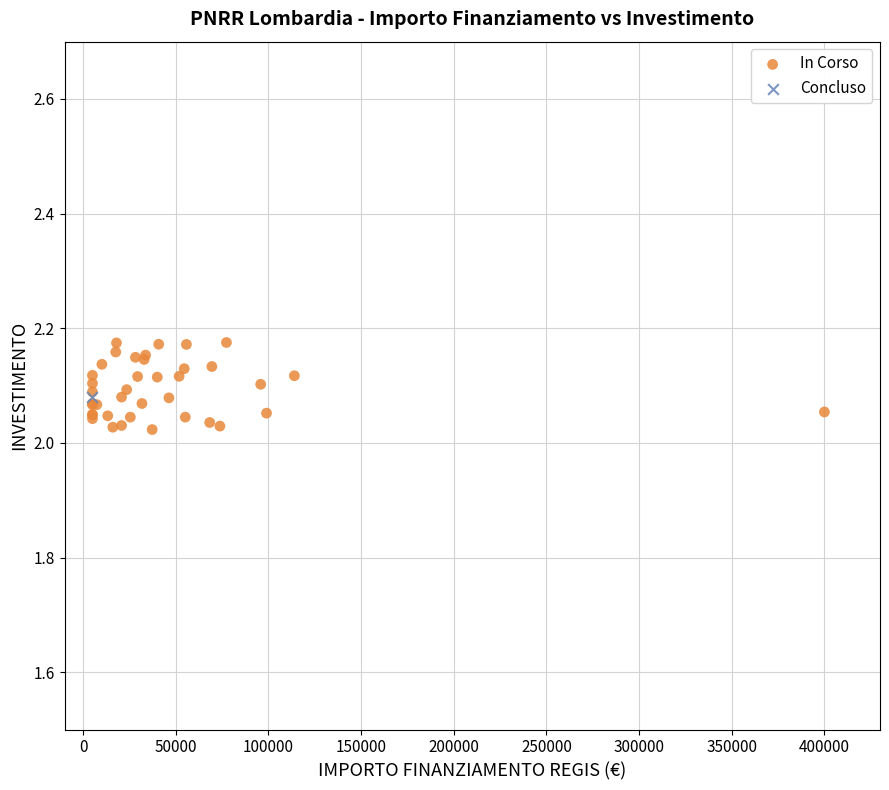

What are all the series names shown in the legend?

In Corso, Concluso